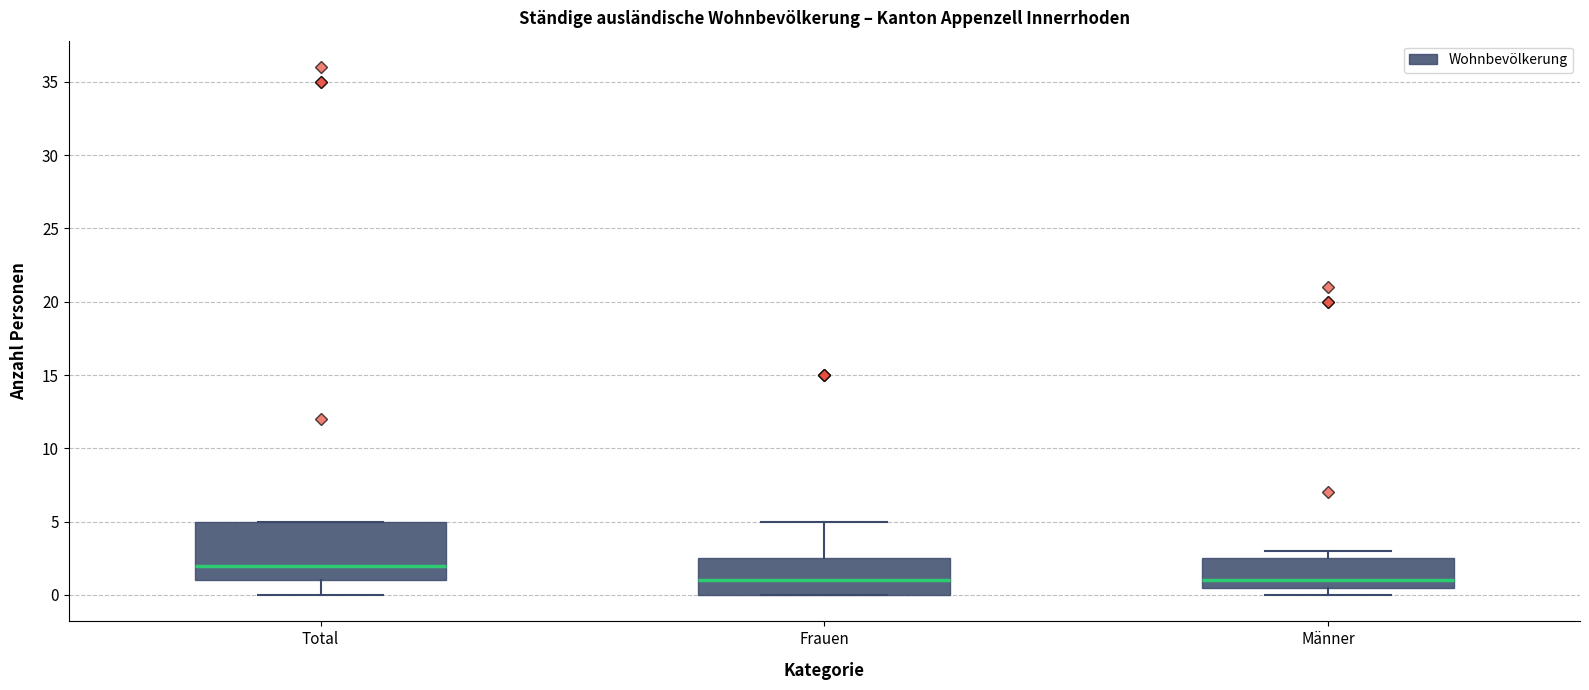

Which box's median line is the highest?

Total